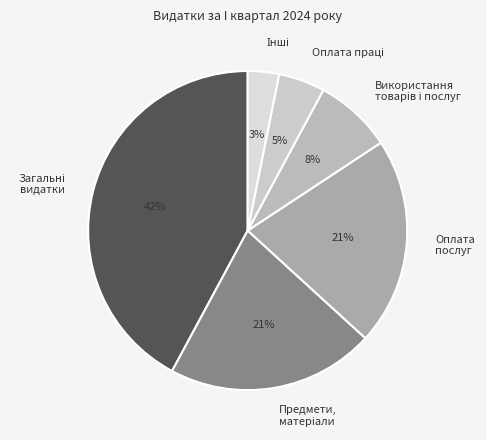

Is there any slice that represents more than half of the pie?

No